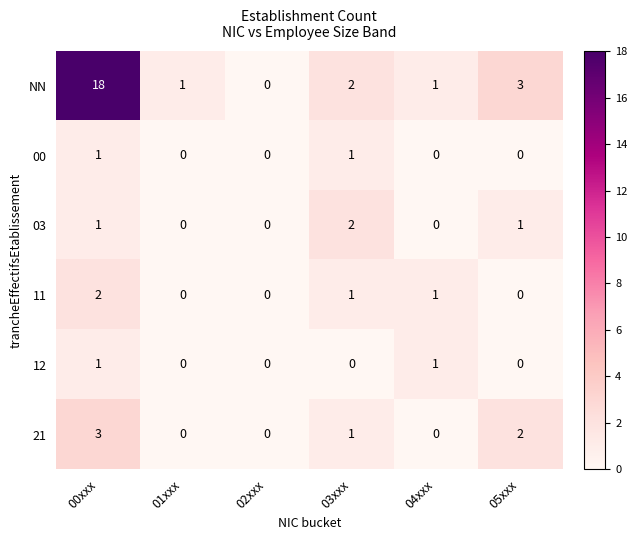

Count the 00 values in the range 0 to 1.

6